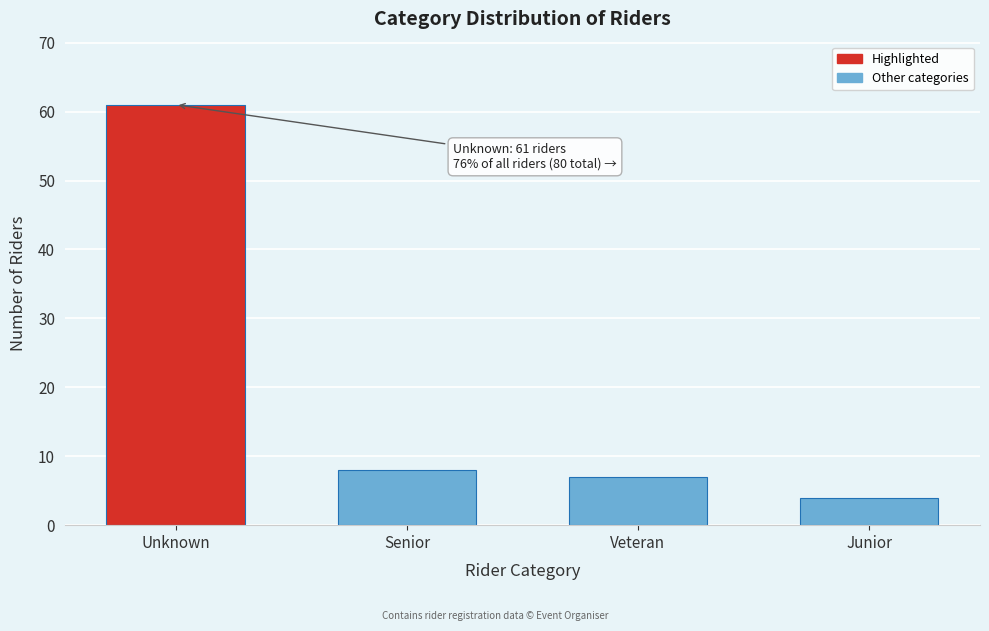

Reading left to right, transcribe all the data shown in this chart.

Unknown=61	Senior=8	Veteran=7	Junior=4